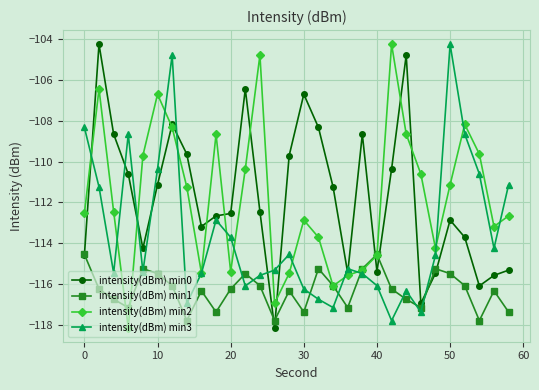

At how many categories does at least one series exceed -106?

6